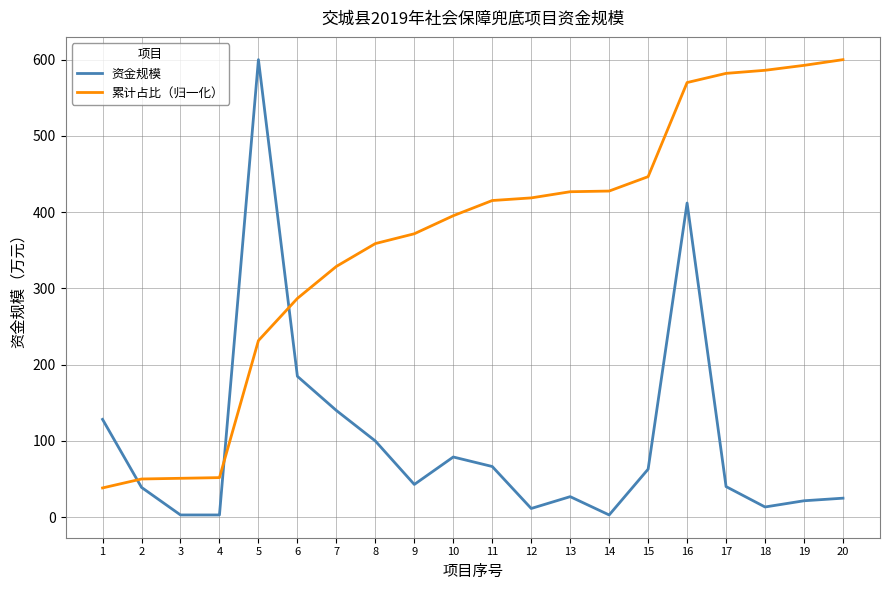

At which label does 累计占比（归一化） first exceed 415?

11